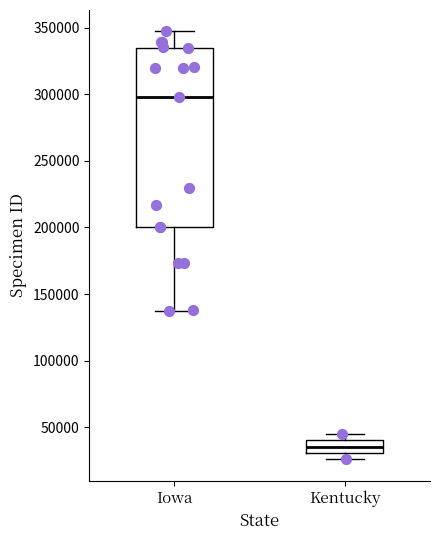

Reading left to right, transcribe this box plot: for each box, give where its median line is, the range the box spans, and where its two whiskers end, as read against the y-axis. The values are not printed on the chart, so give them approximately, as read against the axis.

Iowa: median 300000, box 200000 to 335000, whiskers 140000 to 345000
Kentucky: median 35000, box 30000 to 40000, whiskers 25000 to 45000